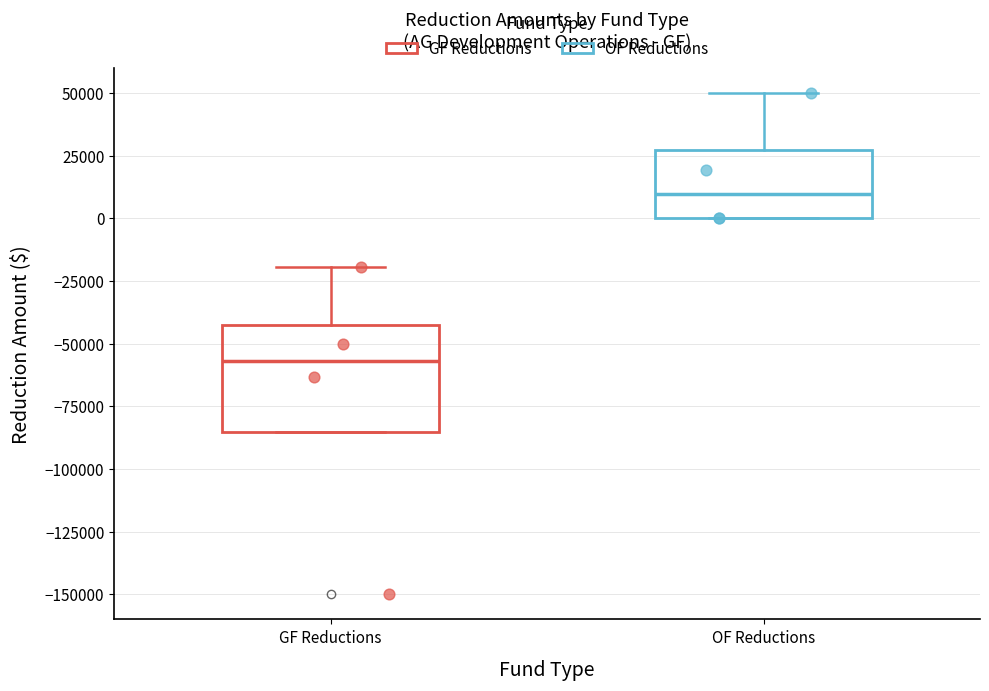

Reading left to right, read every box against the y-axis: the position of its median line, the range the box covers, and the ends of its whiskers. The values are not printed on the chart, so give them approximately, as read against the axis.

GF Reductions: median -55000, box -85000 to -40000, whiskers -85000 to -20000
OF Reductions: median 10000, box 0 to 25000, whiskers 0 to 50000